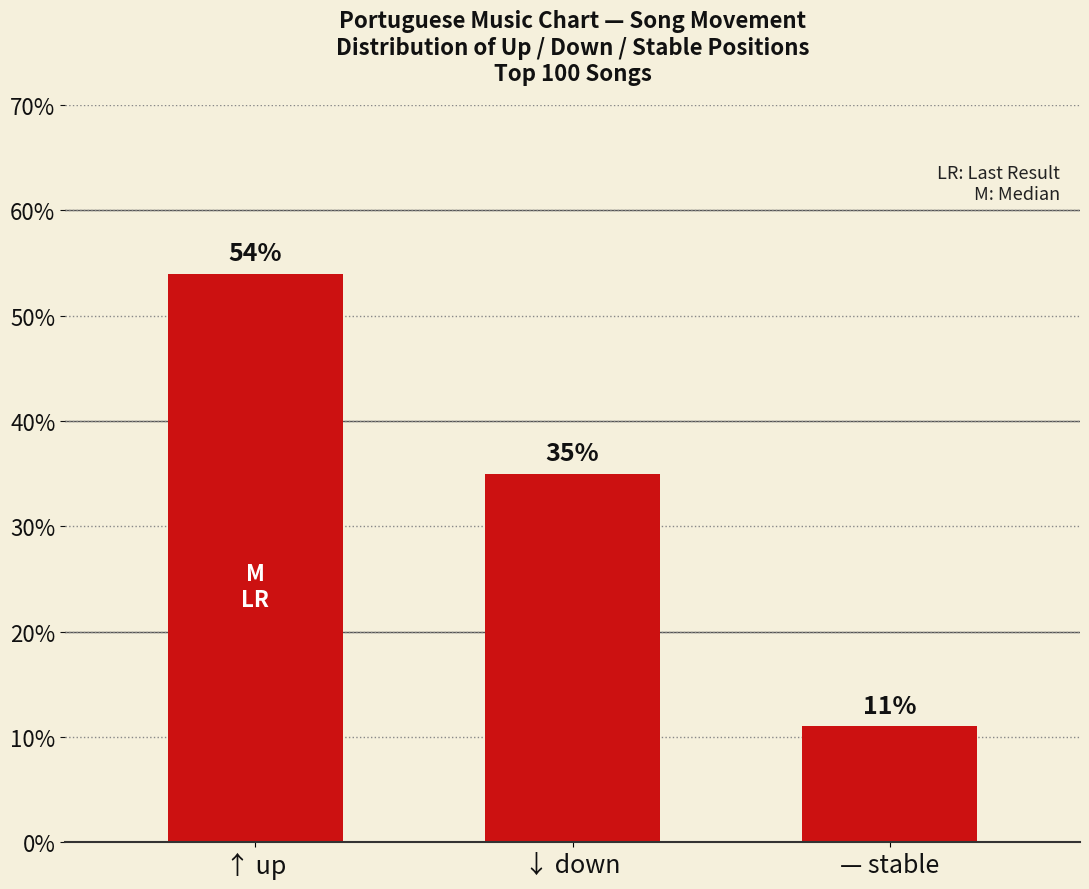

How many bars are there in total?

3